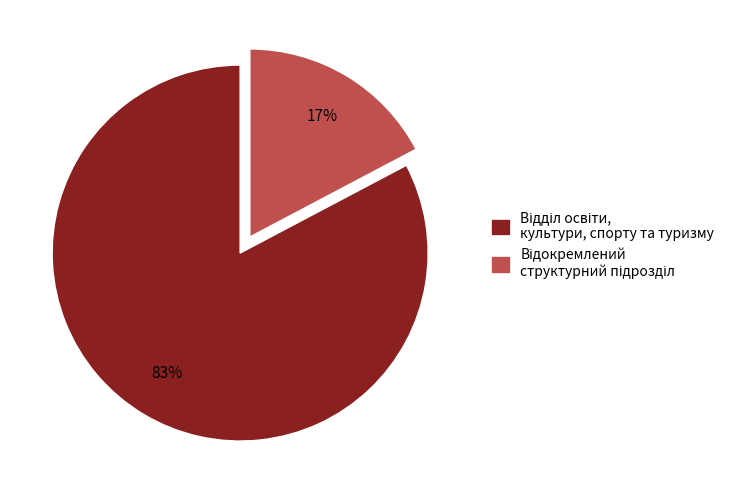

Does any single category account for the majority?

Yes